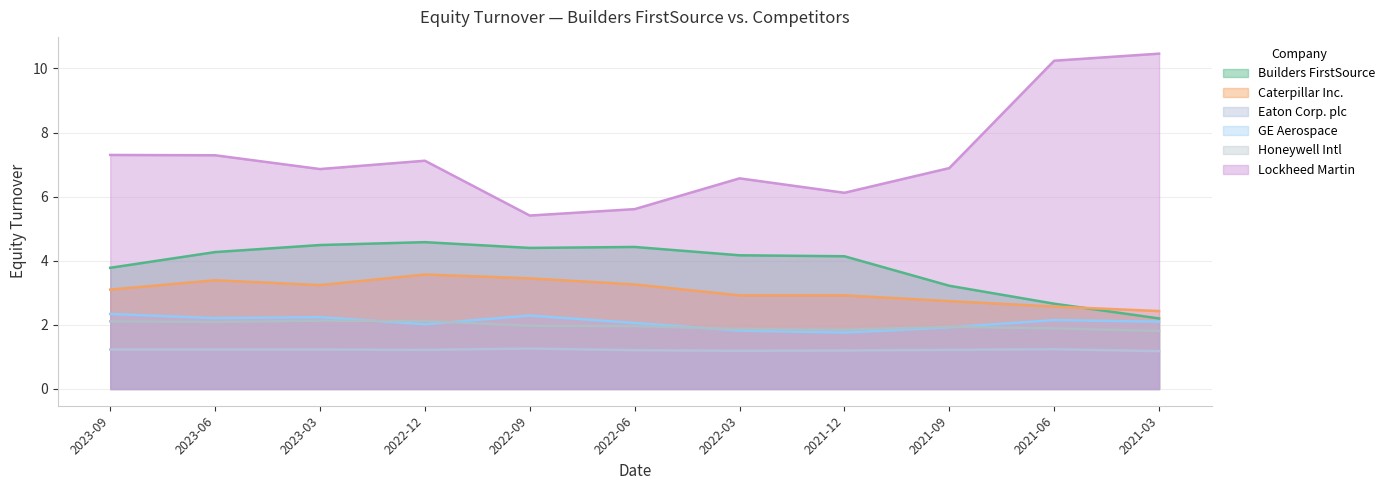

What is the label of the 3rd point from the left?

2023-03